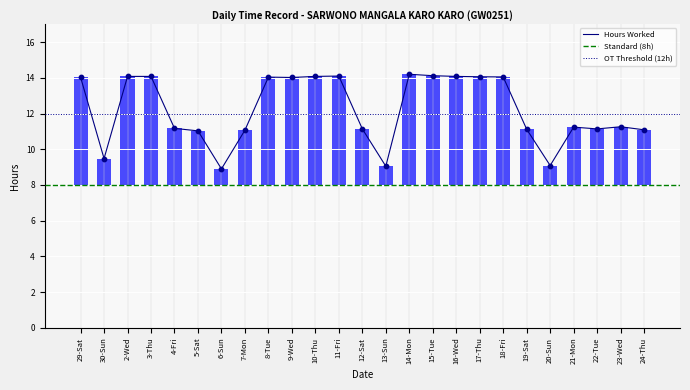

Approximately how many times larger is the value at 10-Thu compared to 24-Thu?

1.3